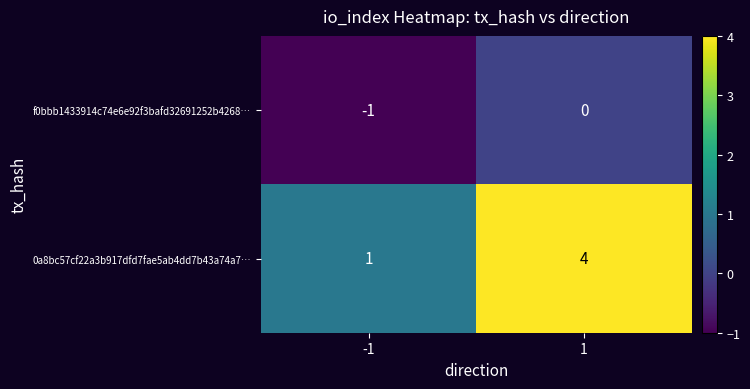

Reading left to right, list all the values displayed in this chart.

f0bbb1433914c74e6e92f3bafd32691252b4268…: -1=-1	1=0
0a8bc57cf22a3b917dfd7fae5ab4dd7b43a74a7…: -1=1	1=4